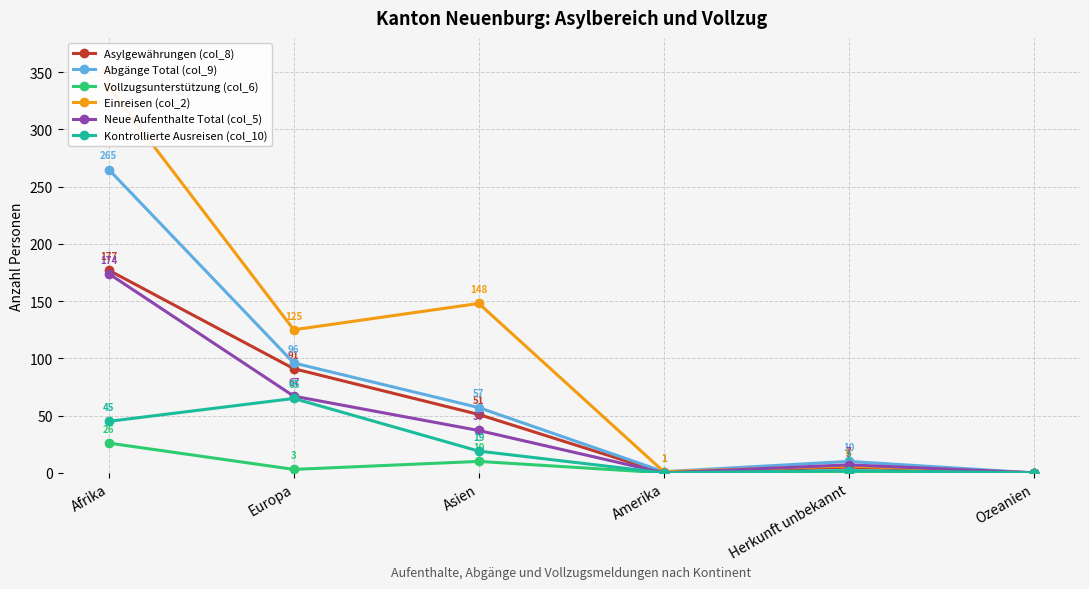

Reading right to left, what are all the values shown in this chart?

Asylgewährungen (col_8): Ozeanien=0	Herkunft unbekannt=5	Amerika=0	Asien=51	Europa=91	Afrika=177
Abgänge Total (col_9): Ozeanien=0	Herkunft unbekannt=10	Amerika=1	Asien=57	Europa=96	Afrika=265
Vollzugsunterstützung (col_6): Ozeanien=0	Herkunft unbekannt=0	Amerika=0	Asien=10	Europa=3	Afrika=26
Einreisen (col_2): Ozeanien=0	Herkunft unbekannt=6	Amerika=1	Asien=148	Europa=125	Afrika=337
Neue Aufenthalte Total (col_5): Ozeanien=0	Herkunft unbekannt=7	Amerika=0	Asien=37	Europa=67	Afrika=174
Kontrollierte Ausreisen (col_10): Ozeanien=0	Herkunft unbekannt=2	Amerika=0	Asien=19	Europa=65	Afrika=45